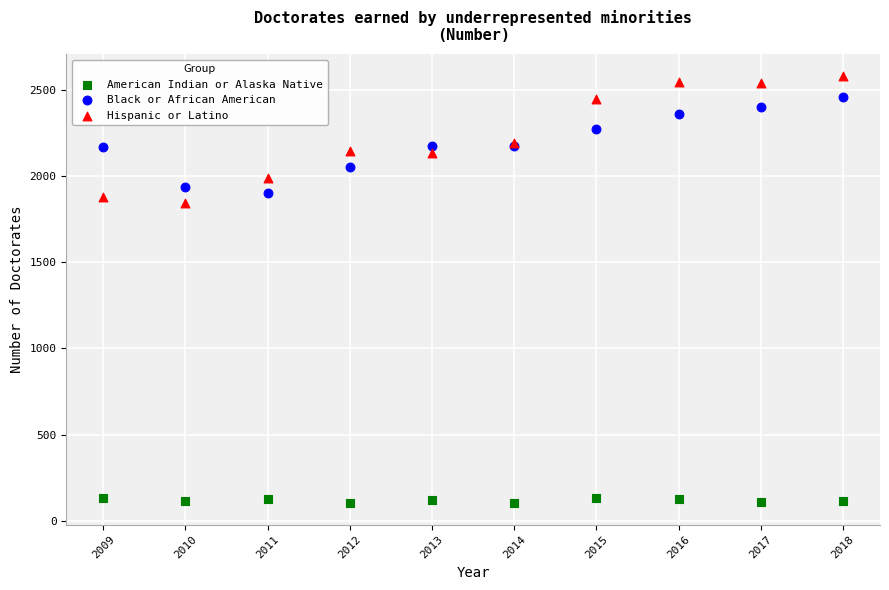

What are all the series names shown in the legend?

American Indian or Alaska Native, Black or African American, Hispanic or Latino